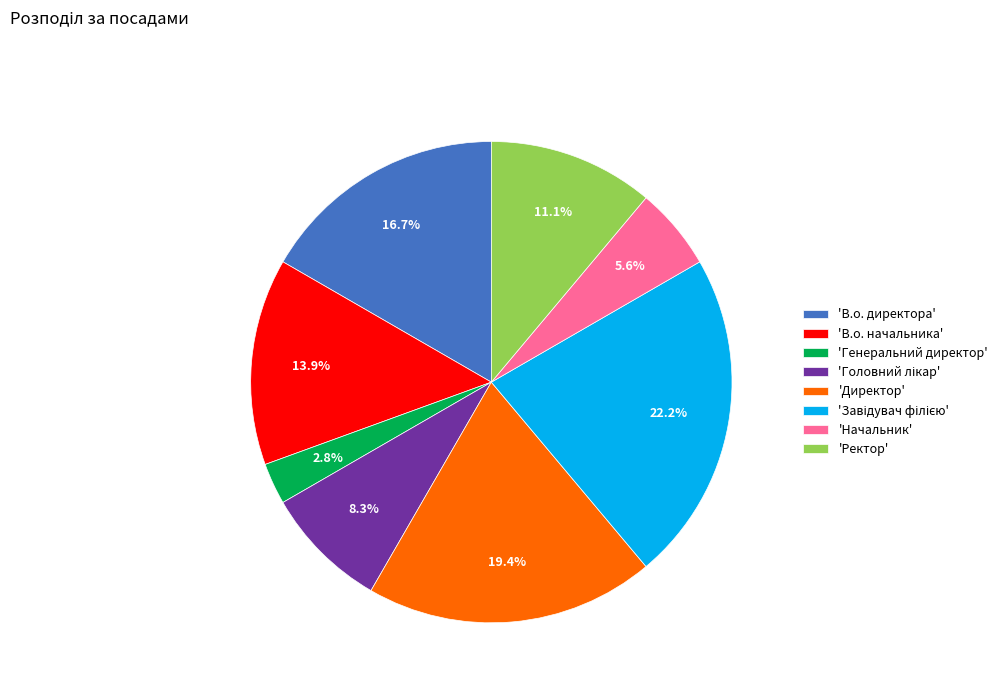

Does any single category account for the majority?

No